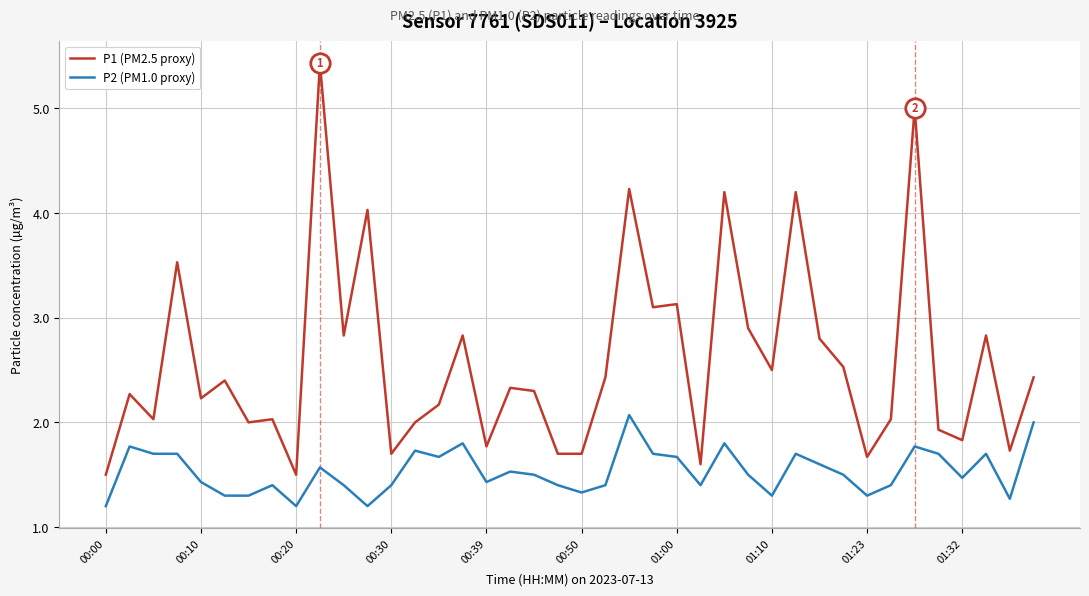

What is the difference between the second highest and minimum values in the P2 (PM1.0 proxy) series?

0.8